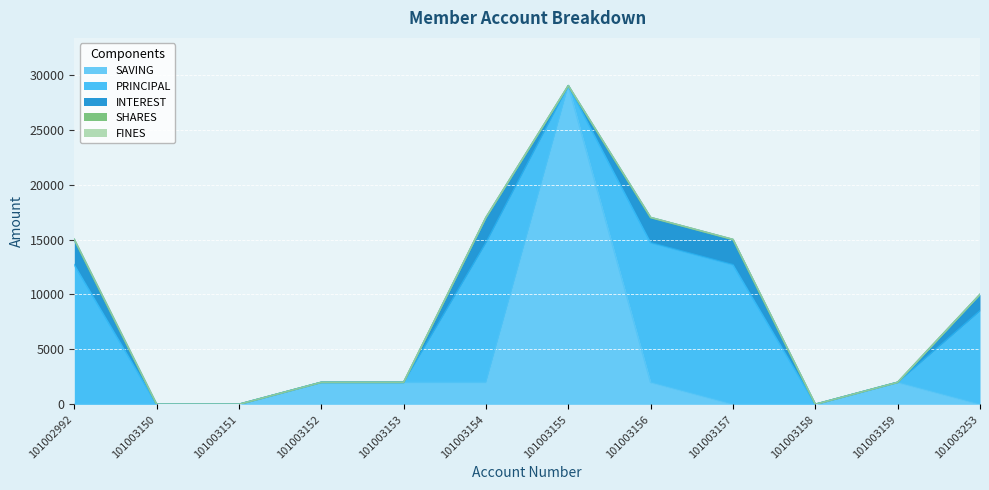

Where is INTEREST nearest to the value 1150?

101003253